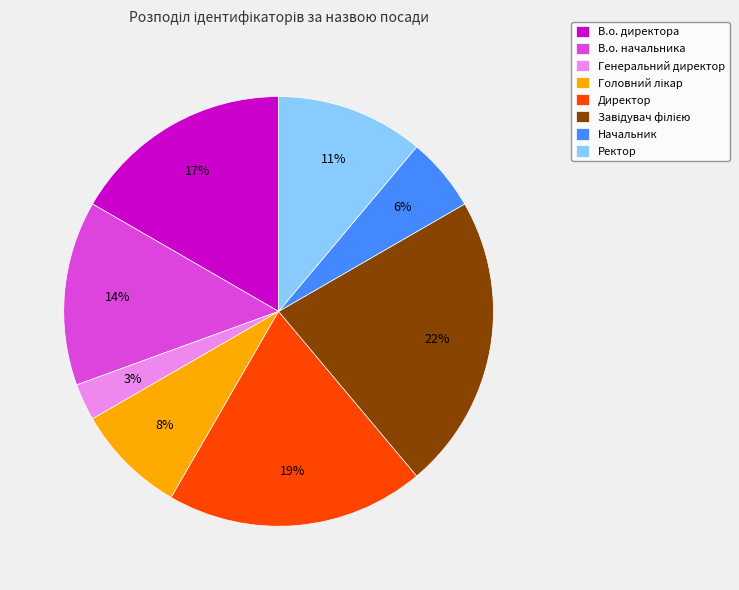

What percentage is the Генеральний директор slice, to the nearest percent?

3%